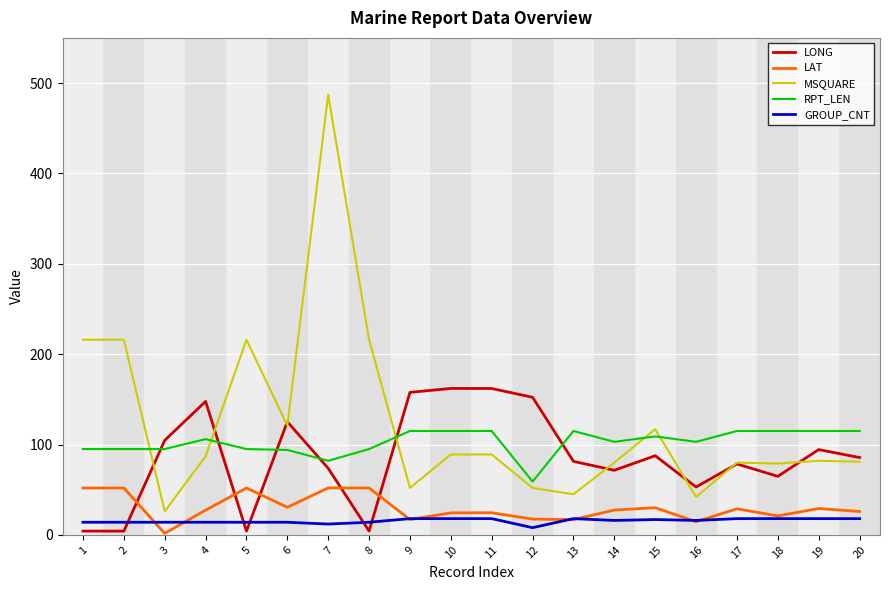

How many intersections are there between LAT and LONG?

5